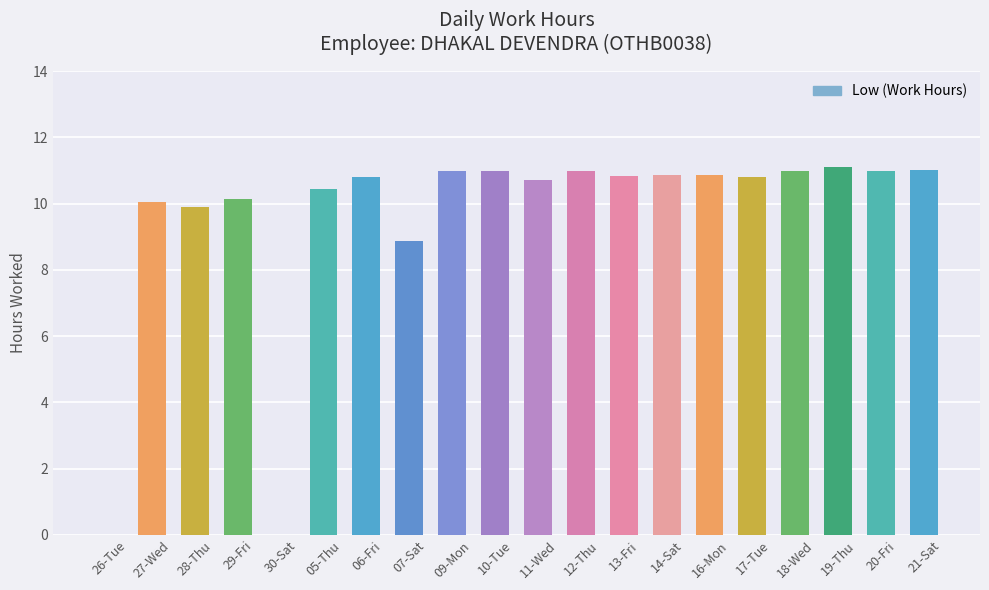

What is the sum of the values at 18-Wed and 06-Fri?

21.8